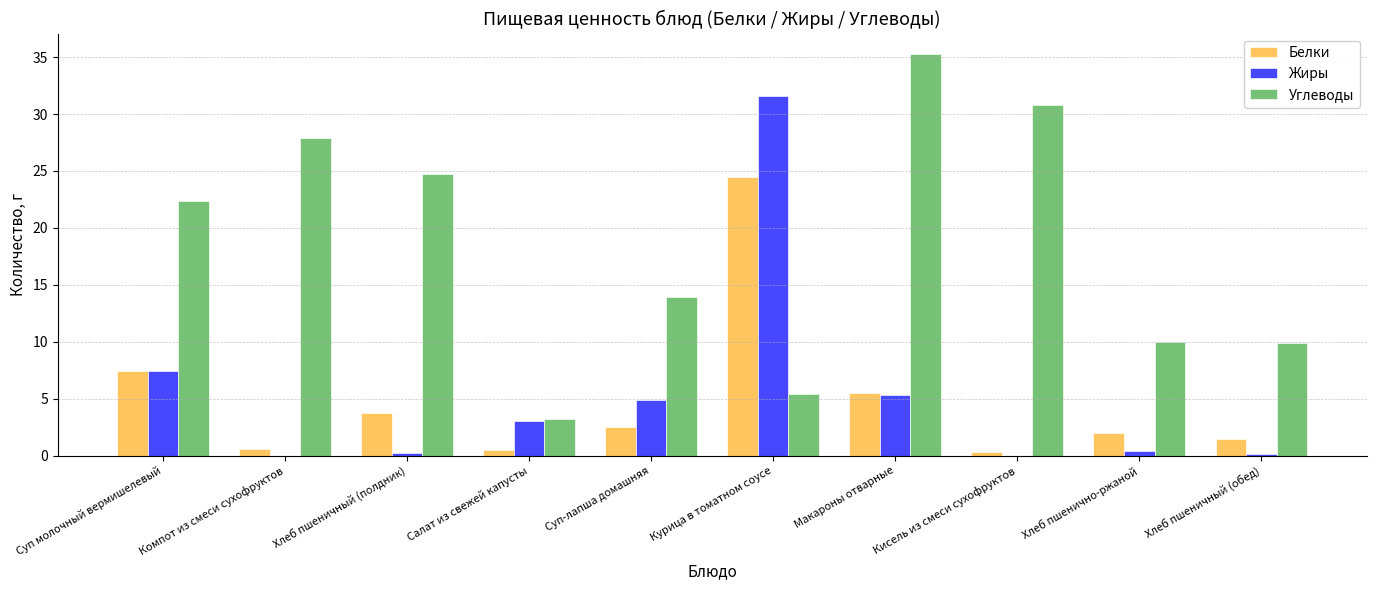

At which category is the sum across all series the highest?

Курица в томатном соусе